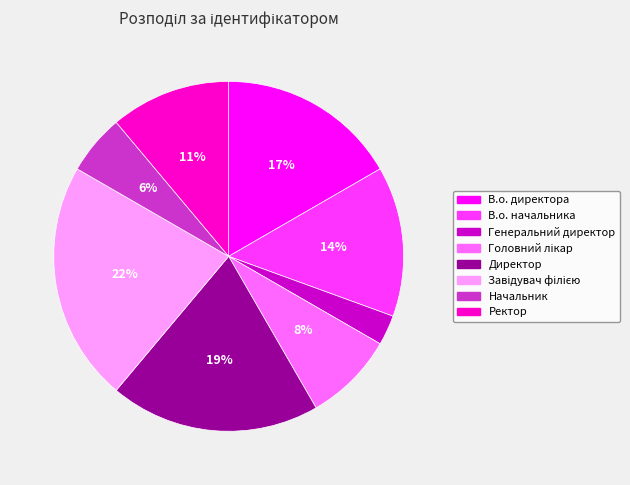

What percentage is the В.о. директора slice, to the nearest percent?

17%